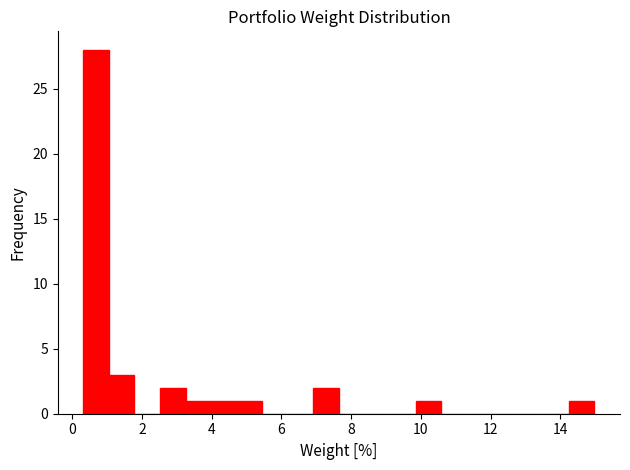

Around what value on the x-axis is the tallest bar? Give the approximate position of its centre, as read against the axis.

0.6